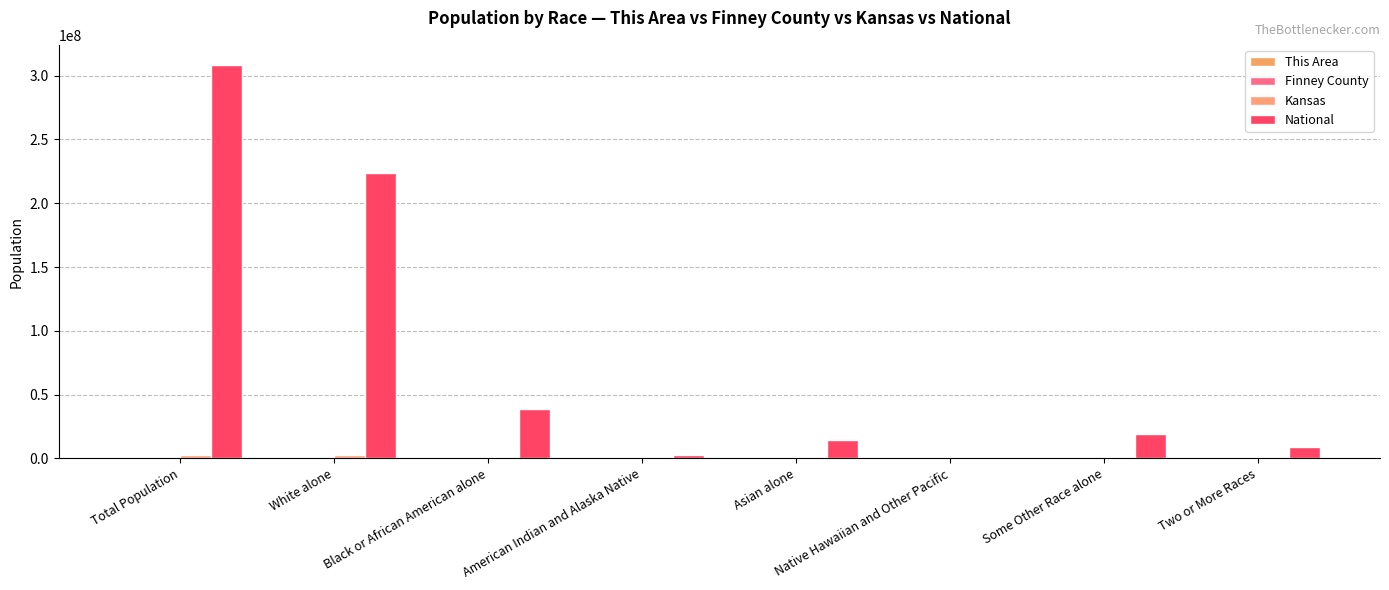

Reading left to right, list all the values displayed in this chart.

This Area: Total Population=1856	White alone=1263	Black or African American alone=14	American Indian and Alaska Native=3	Asian alone=162	Native Hawaiian and Other Pacific=1	Some Other Race alone=346	Two or More Races=67
Finney County: Total Population=36776	White alone=28304	Black or African American alone=841	American Indian and Alaska Native=336	Asian alone=1237	Native Hawaiian and Other Pacific=14	Some Other Race alone=4995	Two or More Races=1049
Kansas: Total Population=2853118	White alone=2391044	Black or African American alone=167864	American Indian and Alaska Native=28150	Asian alone=67762	Native Hawaiian and Other Pacific=2238	Some Other Race alone=110127	Two or More Races=85933
National: Total Population=308745538	White alone=223553265	Black or African American alone=38929319	American Indian and Alaska Native=2932248	Asian alone=14674252	Native Hawaiian and Other Pacific=540013	Some Other Race alone=19107368	Two or More Races=9009073